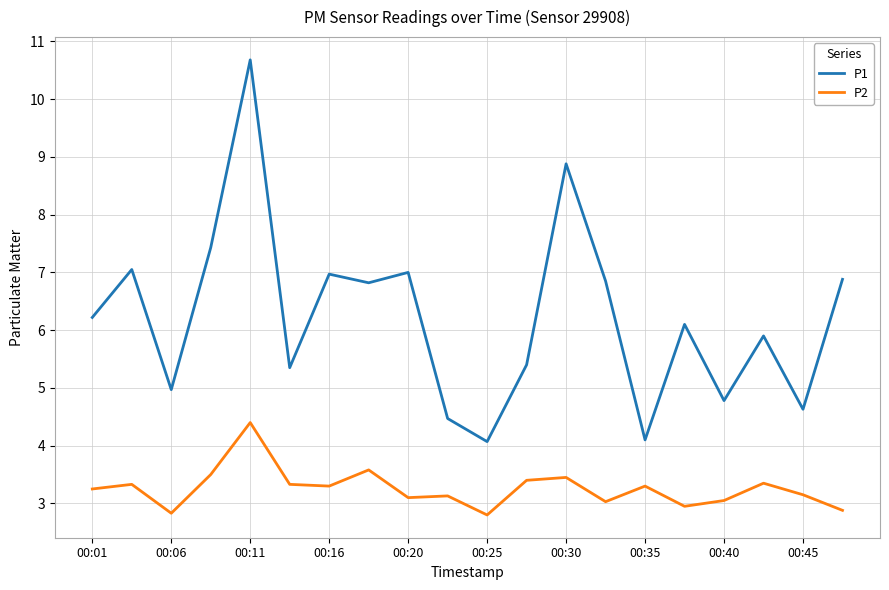

Rank the series by their average value, from highest to lowest.

P1, P2